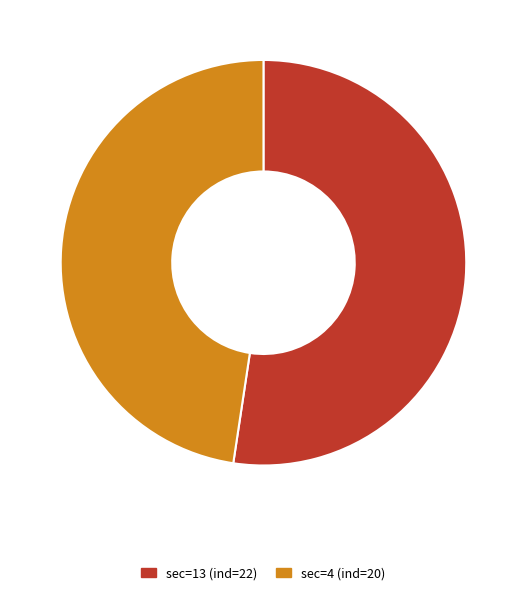

Is there any slice that represents more than half of the pie?

Yes